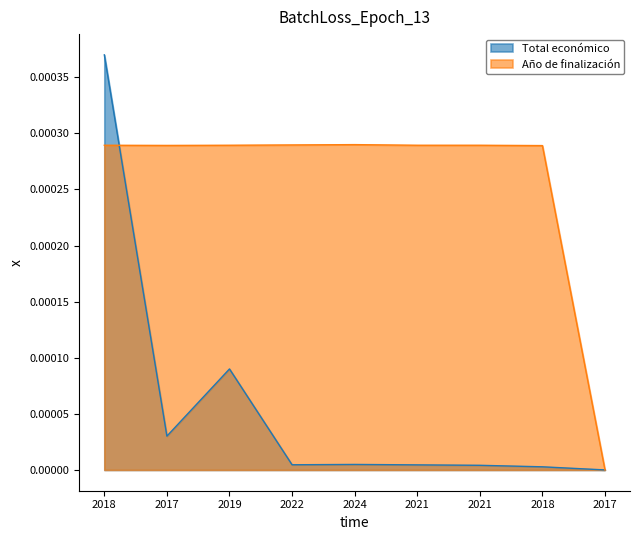

Reading left to right, list all the values displayed in this chart.

Total económico: 2018=0.0	2017=0.0	2019=0.0	2022=0.0	2024=0.0	2021=0.0	2021=0.0	2018=0.0	2017=0.0
Año de finalización: 2018=0.0	2017=0.0	2019=0.0	2022=0.0	2024=0.0	2021=0.0	2021=0.0	2018=0.0	2017=0.0